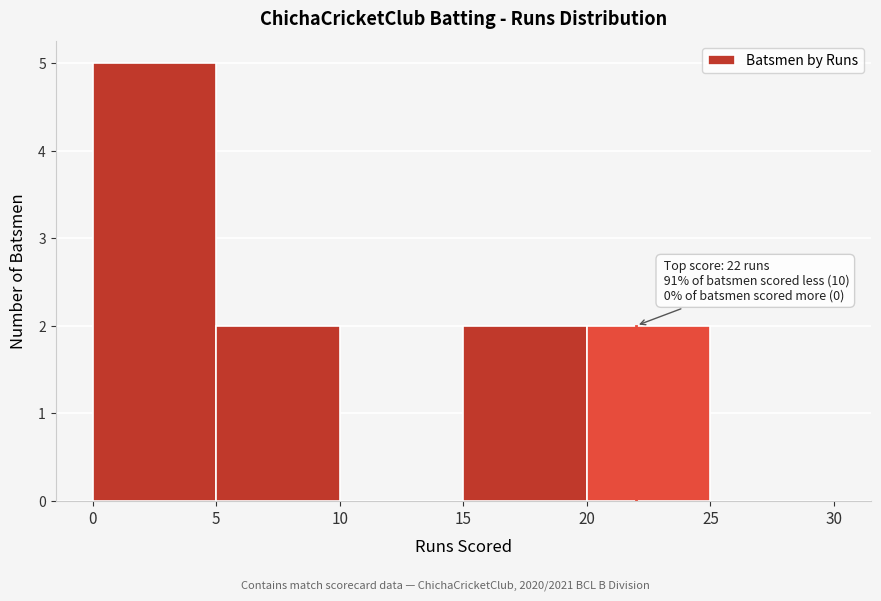

Which range on the x-axis has the tallest bar?

0 to 5